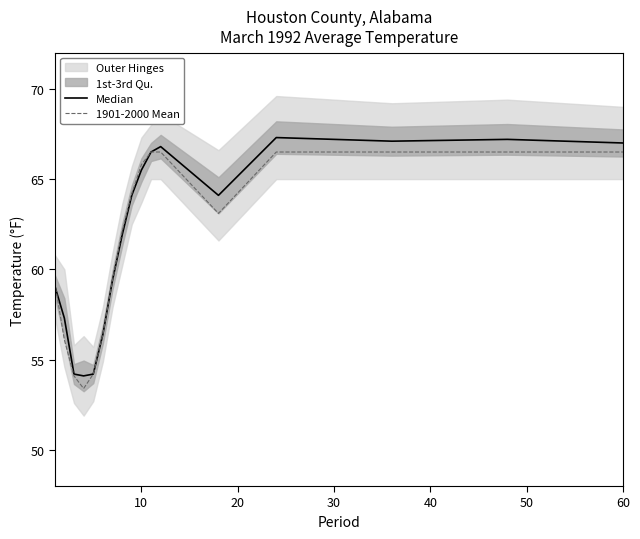

The value of 1901-2000 Mean at 60 is 44.6. True or false?

False